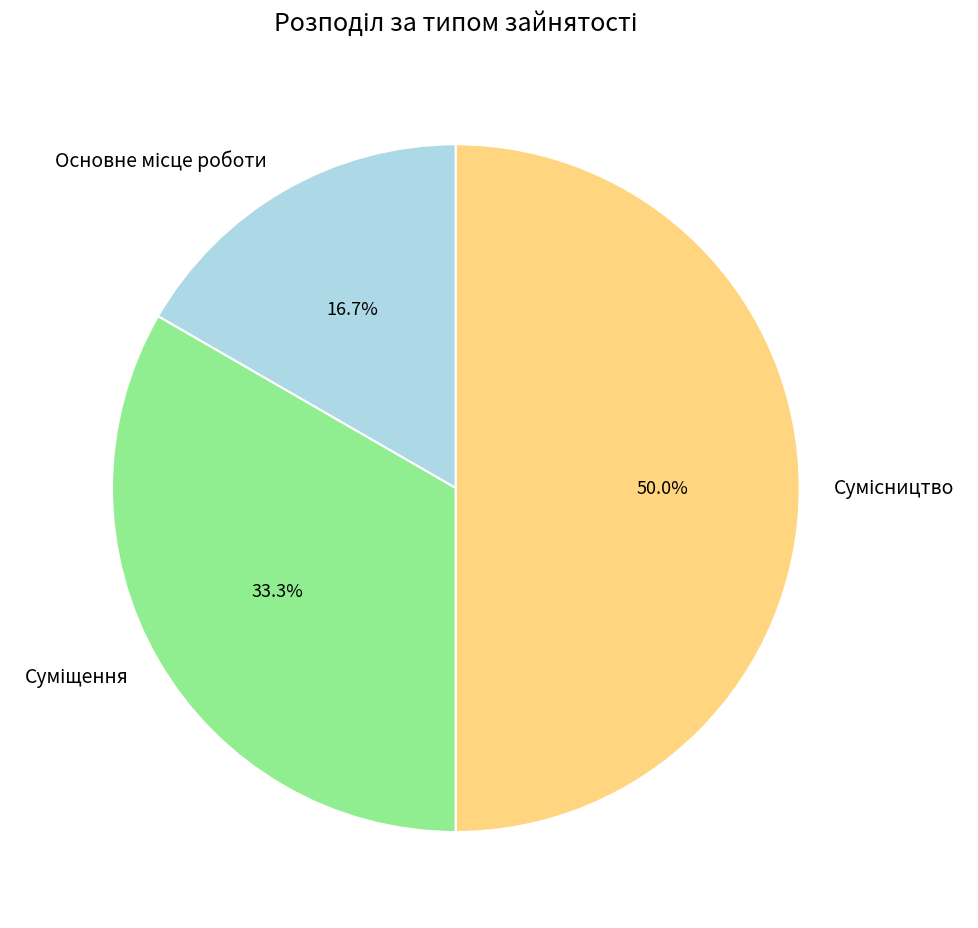

Count the number of slices in the pie.

3